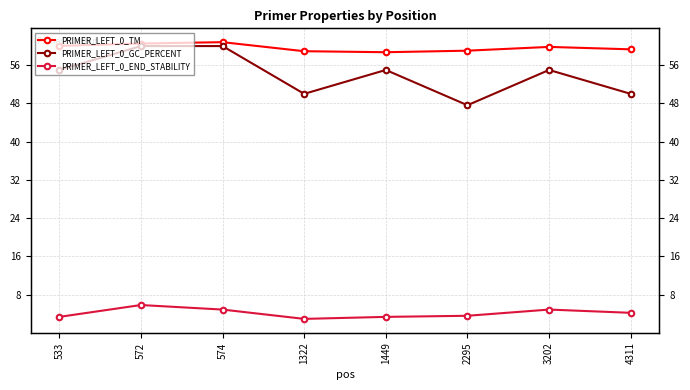

True or false: PRIMER_LEFT_0_GC_PERCENT and PRIMER_LEFT_0_TM cross at least once.

False